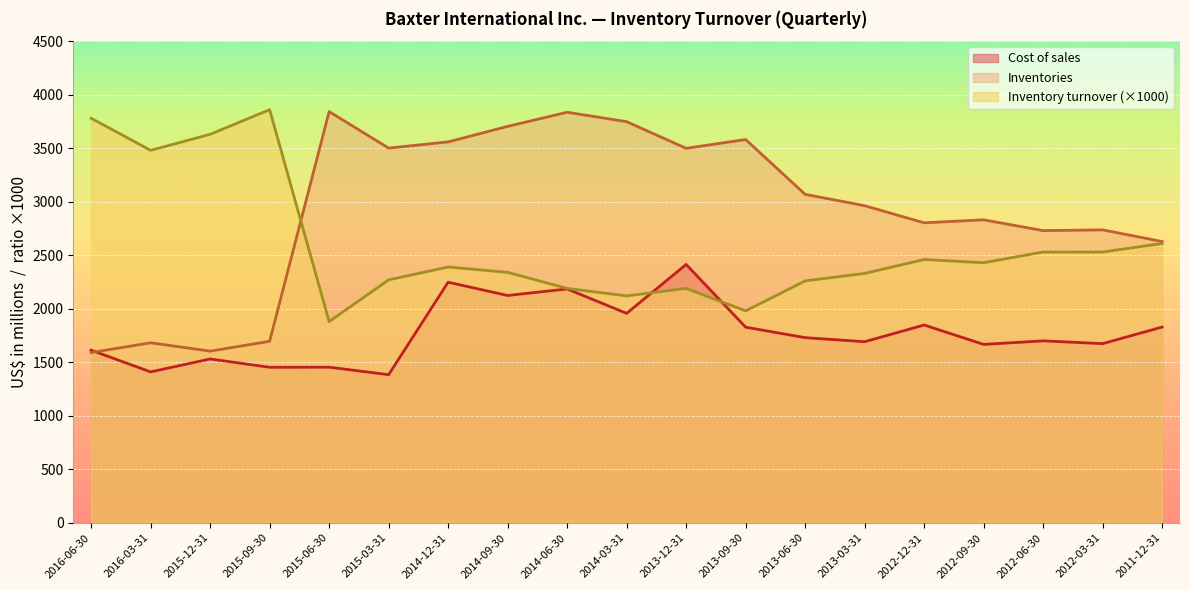

At which category is the sum across all series the highest?

2014-06-30